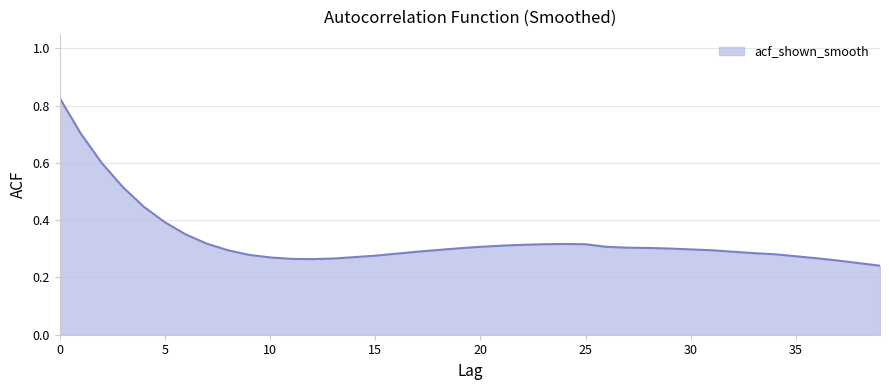

What is the difference between the maximum and minimum values?

0.6